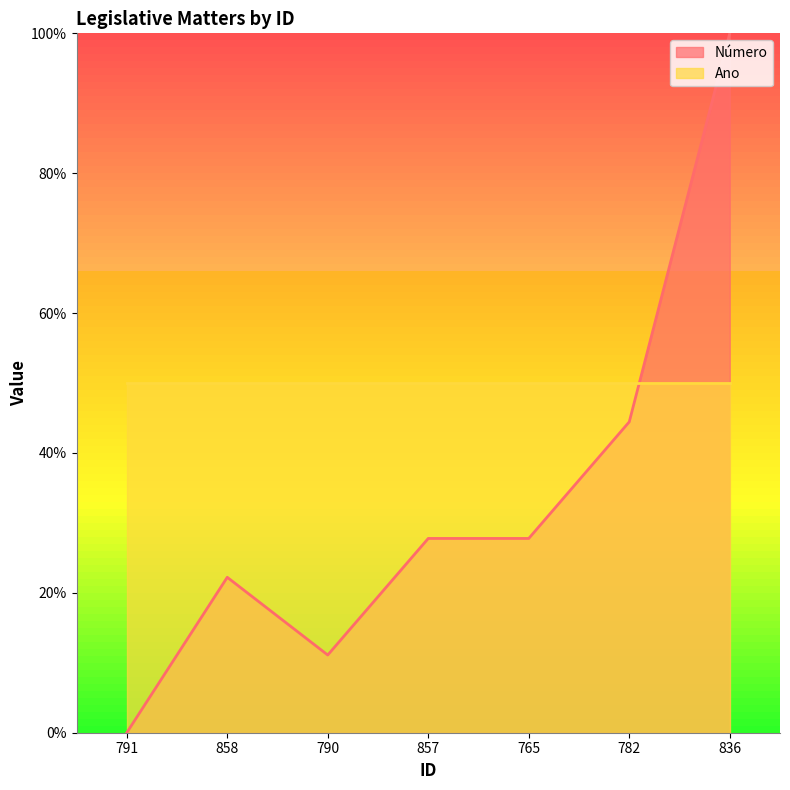

How many categories are shown in the chart?

7